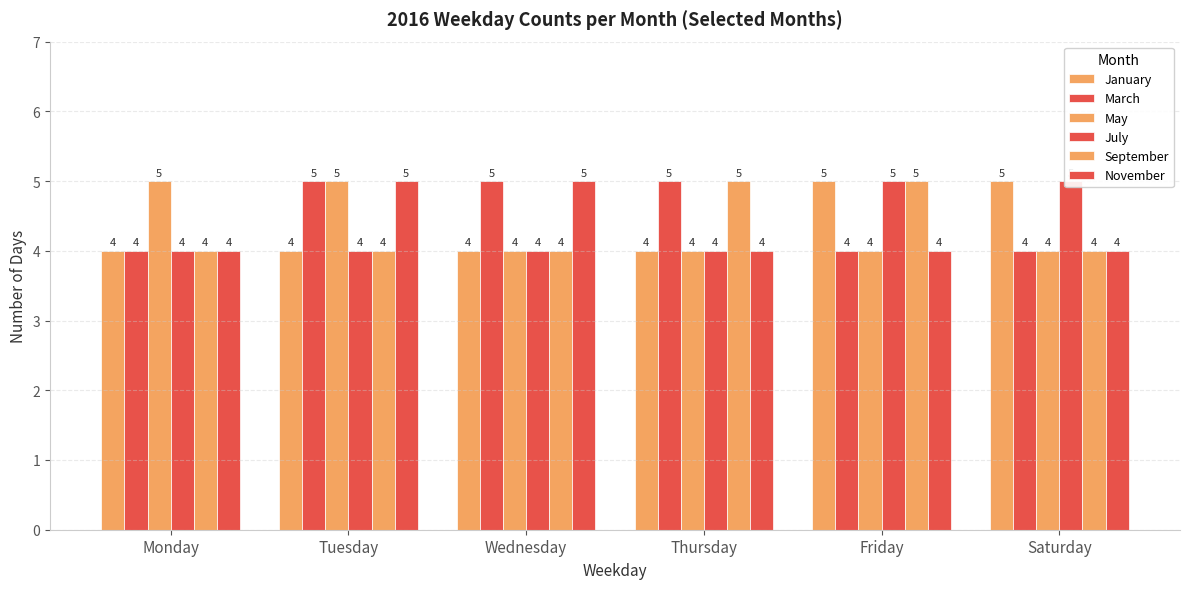

Which category has the highest value in the November series?

Tuesday